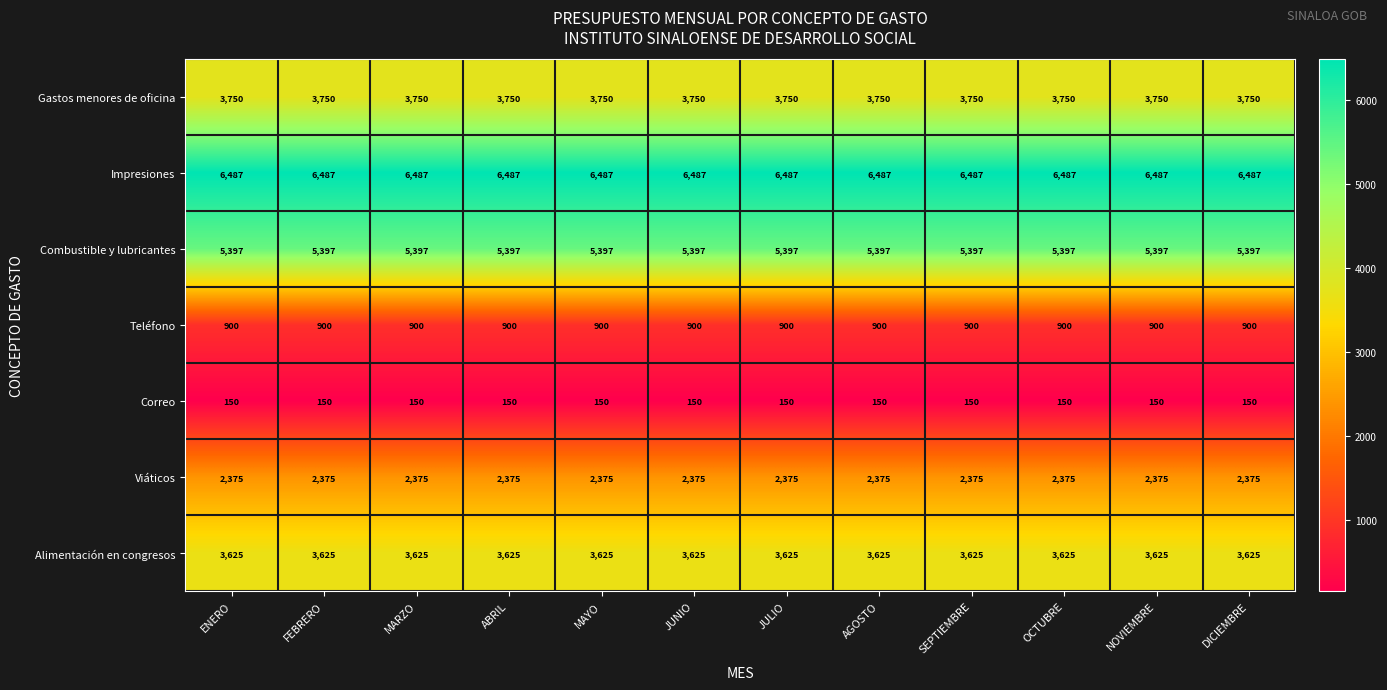

What is the approximate value of Combustible y lubricantes at SEPTIEMBRE?

5397